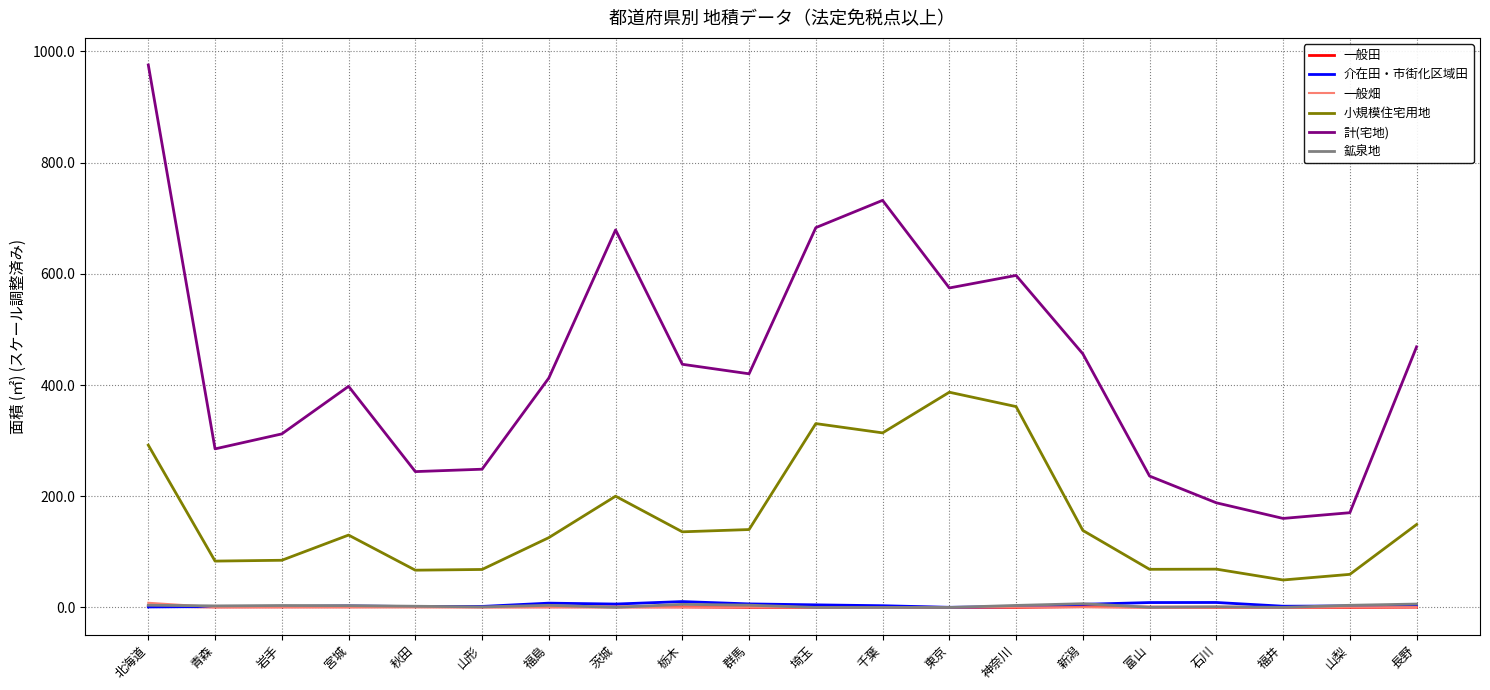

In 一般畑, how many points are higher than both neighbors (excluding endpoints)?

5